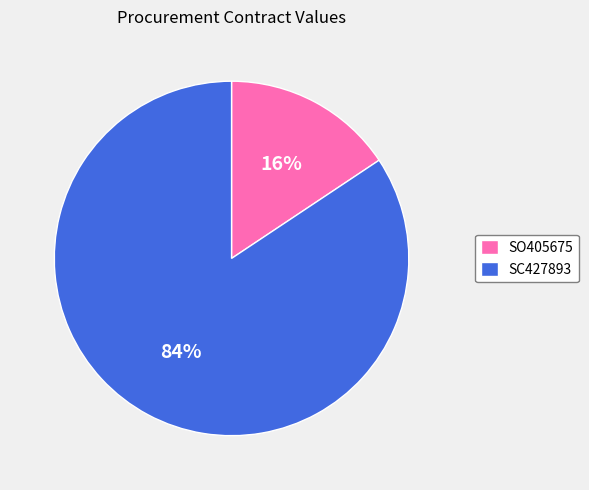

The SC427893 slice represents 84% of the pie. True or false?

True